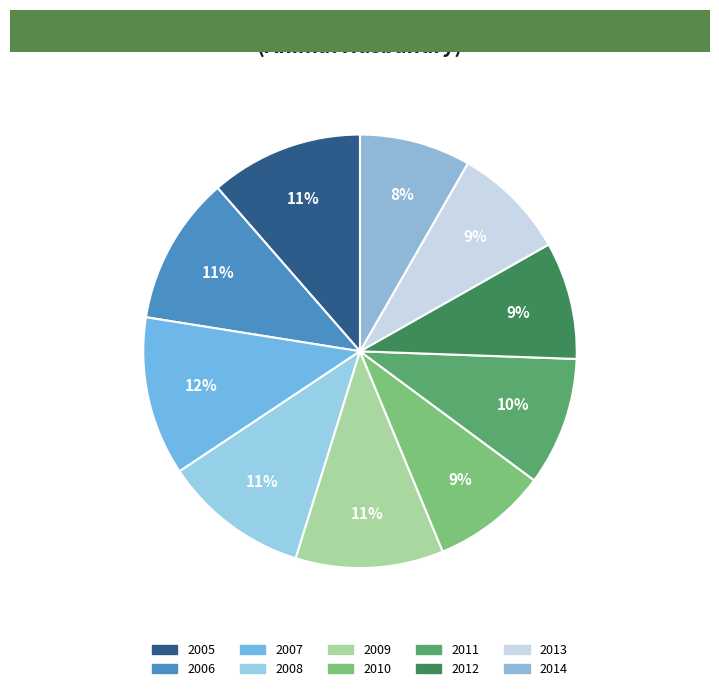

The 2014 slice represents 1% of the pie. True or false?

False